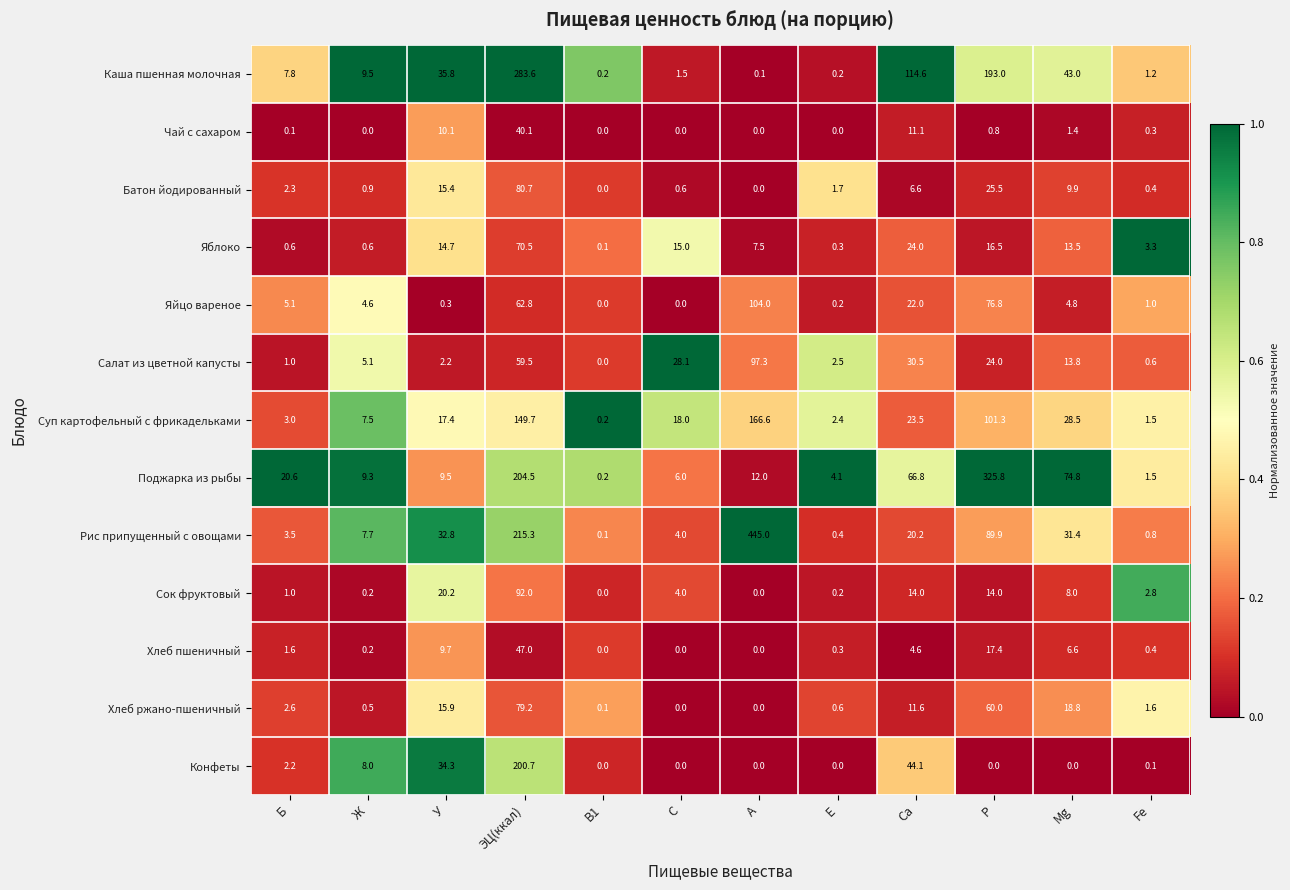

At which category is the sum across all series the highest?

ЭЦ(ккал)